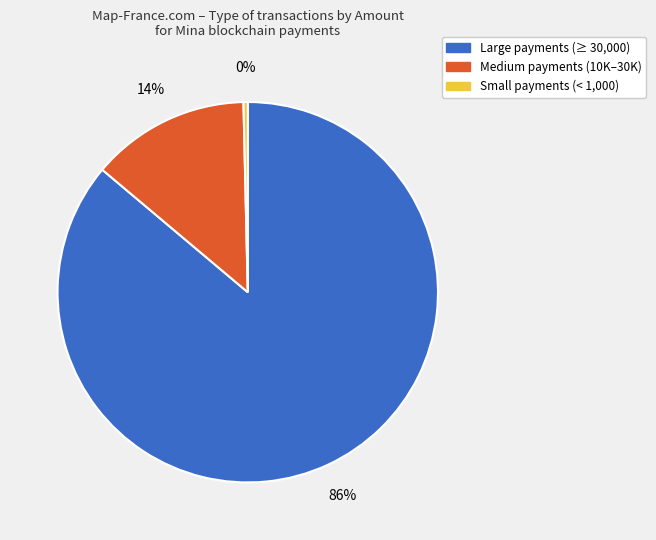

To the nearest percent, what is the average slice percentage?

33%